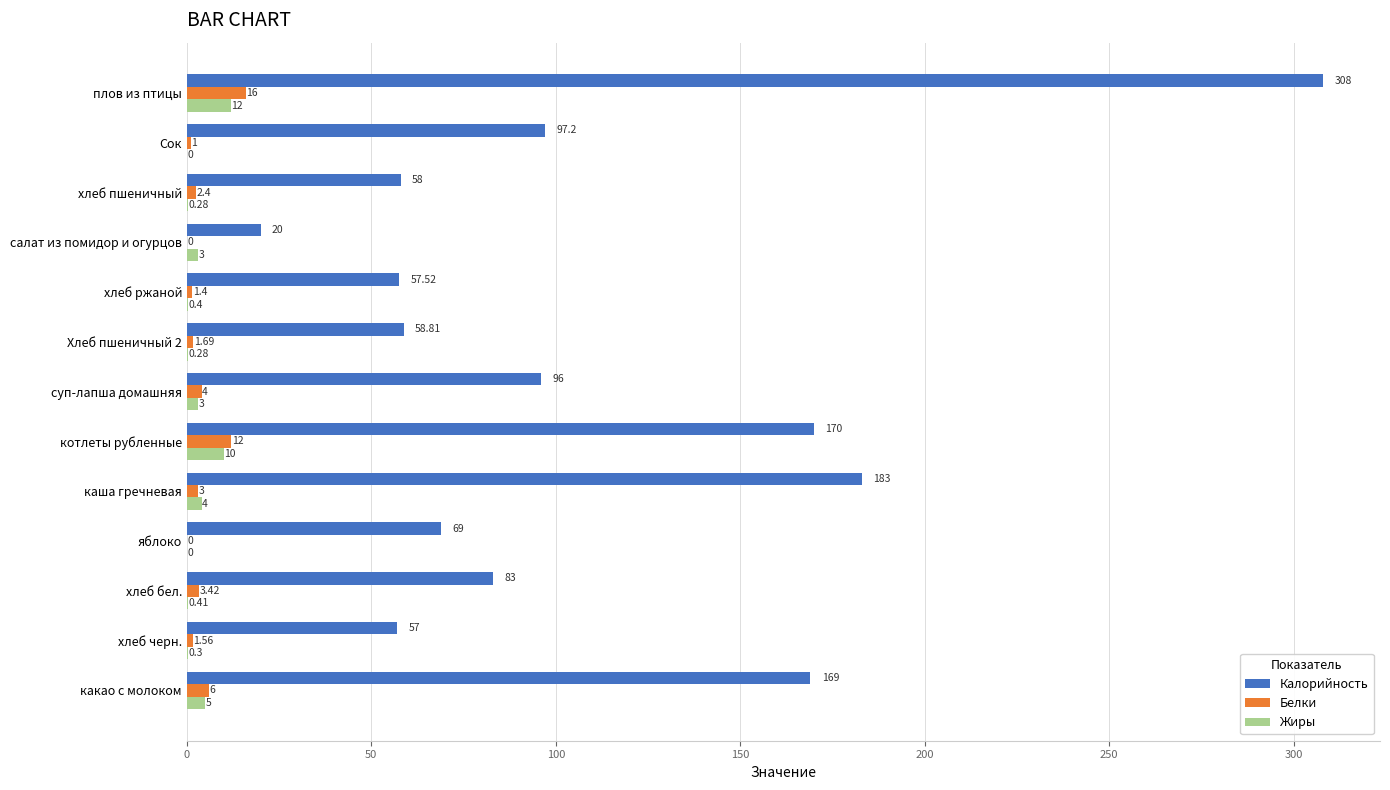

What is the average value of the Калорийность series?

109.7